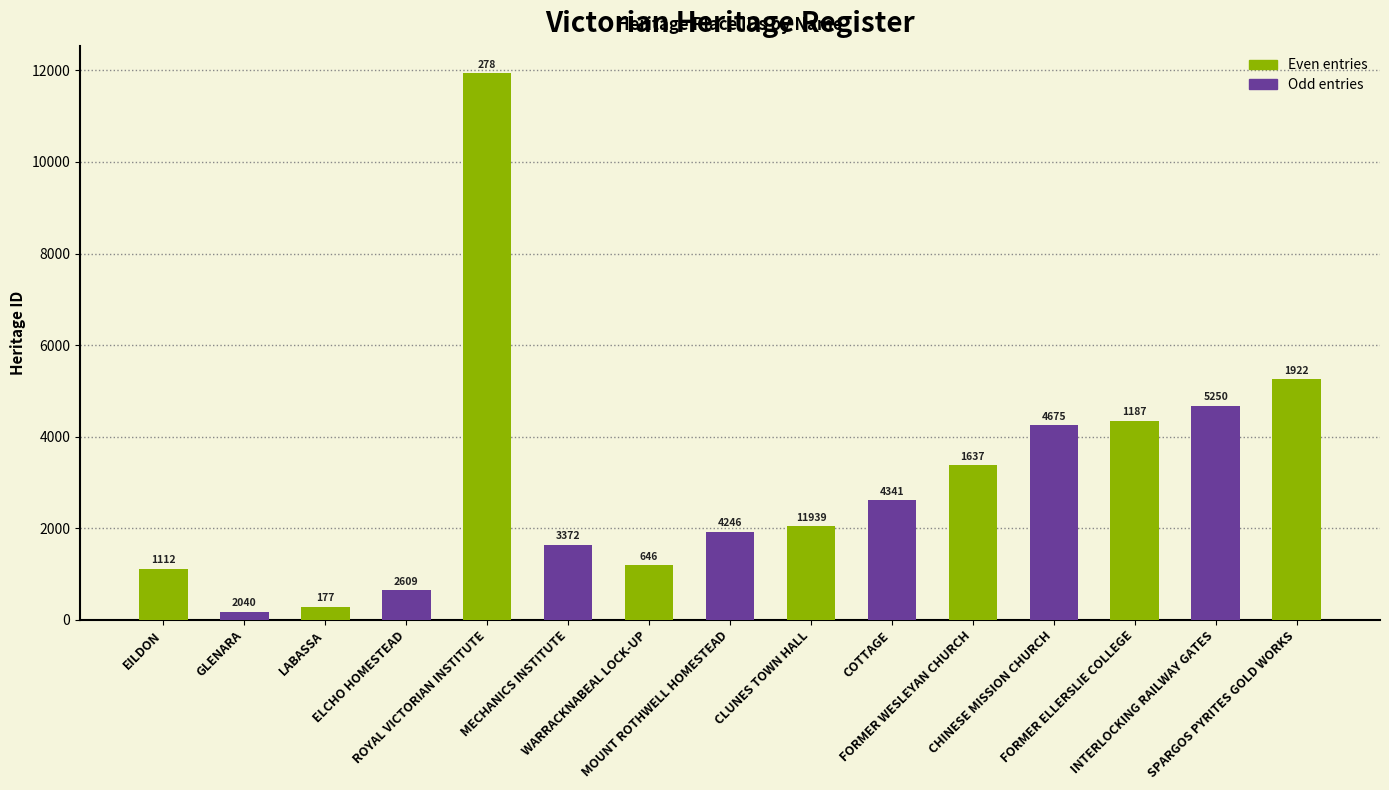

What is the change in value from MECHANICS INSTITUTE to CLUNES TOWN HALL?

+403